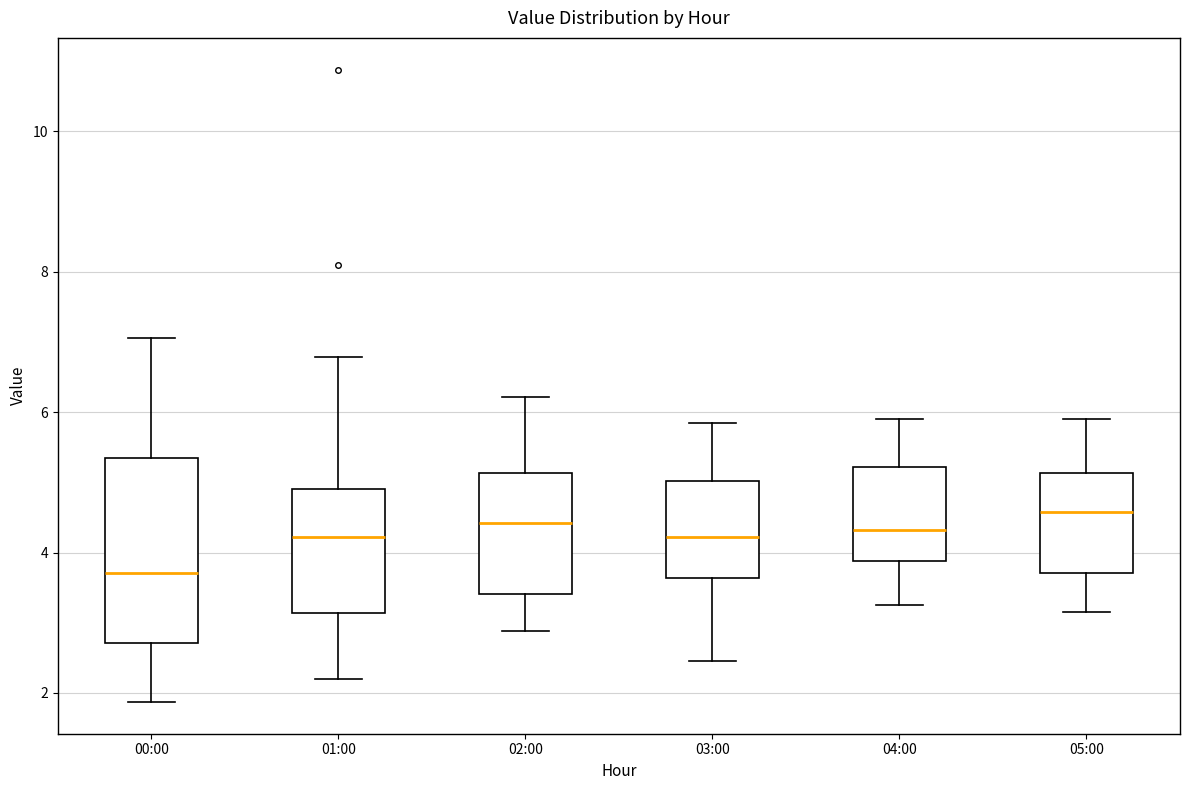

Reading left to right, read every box against the y-axis: the position of its median line, the range the box covers, and the ends of its whiskers. The values are not printed on the chart, so give them approximately, as read against the axis.

00:00: median 3.8, box 2.8 to 5.4, whiskers 1.8 to 7.0
01:00: median 4.2, box 3.2 to 5.0, whiskers 2.2 to 6.8
02:00: median 4.4, box 3.4 to 5.2, whiskers 2.8 to 6.2
03:00: median 4.2, box 3.6 to 5.0, whiskers 2.4 to 5.8
04:00: median 4.4, box 3.8 to 5.2, whiskers 3.2 to 6.0
05:00: median 4.6, box 3.8 to 5.2, whiskers 3.2 to 6.0